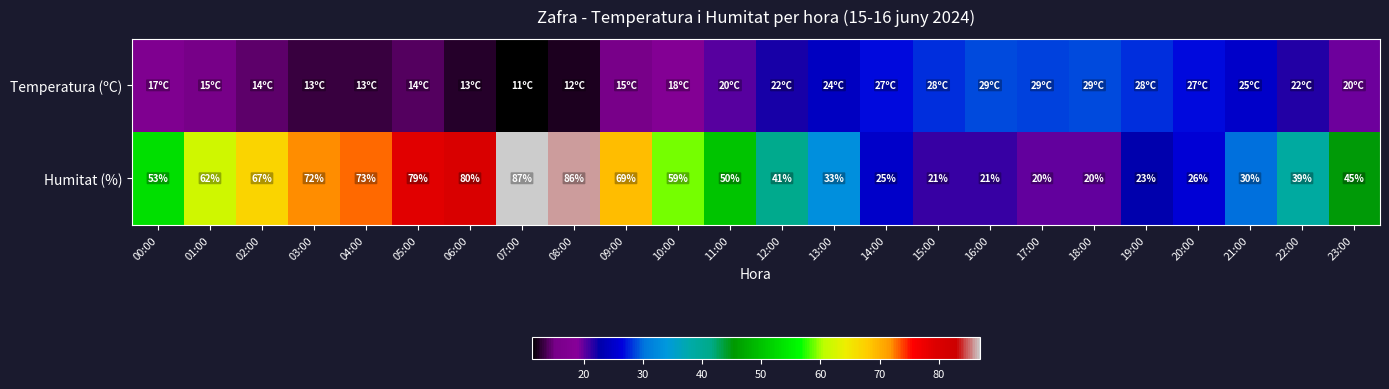

Is it true that Humitat (%) equals 86.0 at 08:00?

True